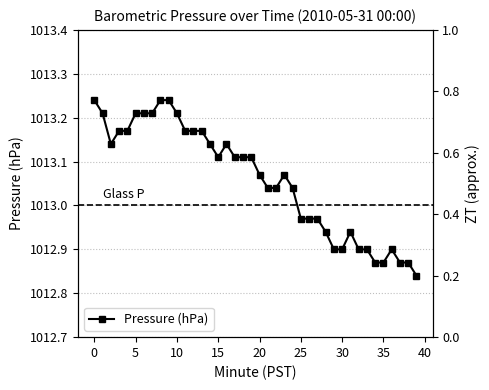

Does the chart have visible grid lines?

Yes